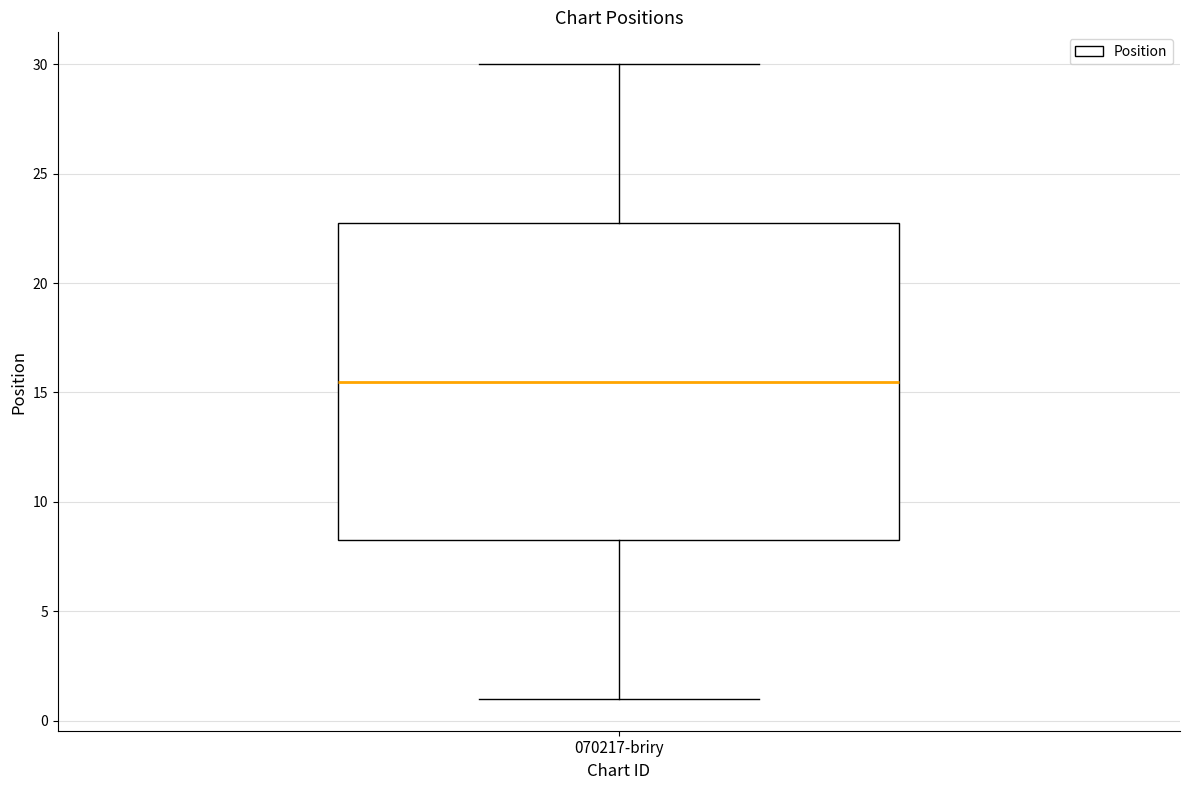

Transcribe this box plot: give where the median line is, the range the box spans, and where the two whiskers end, as read against the y-axis. The values are not printed on the chart, so give them approximately, as read against the axis.

median 15.5, box 8.5 to 23.0, whiskers 1.0 to 30.0